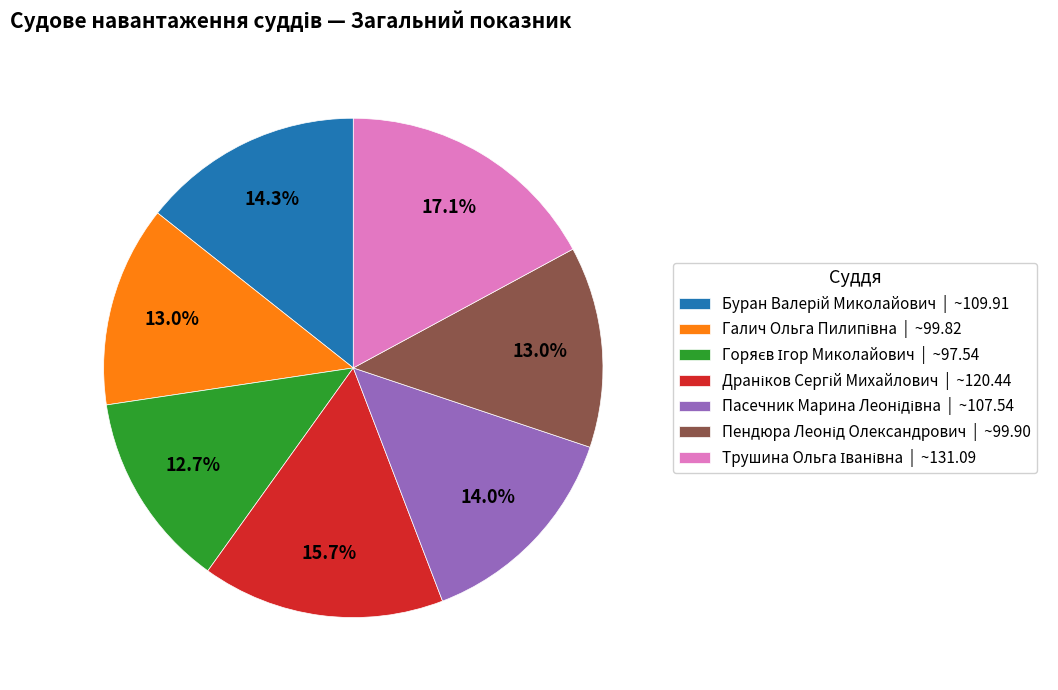

Is there a majority slice in this chart?

No